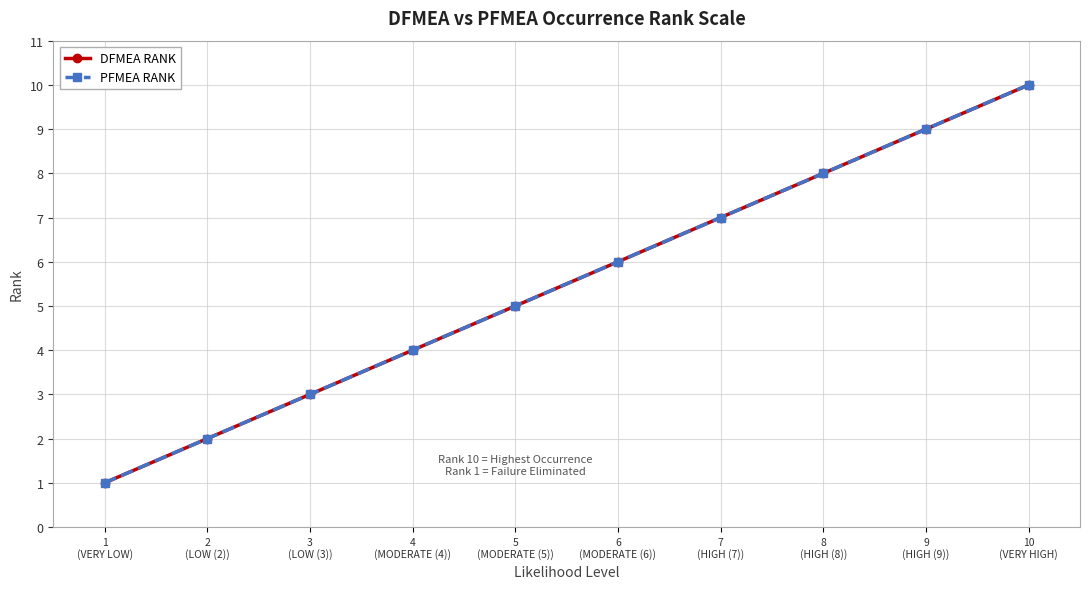

Which has a higher value, 4
(MODERATE (4)) or 9
(HIGH (9))?

9
(HIGH (9))